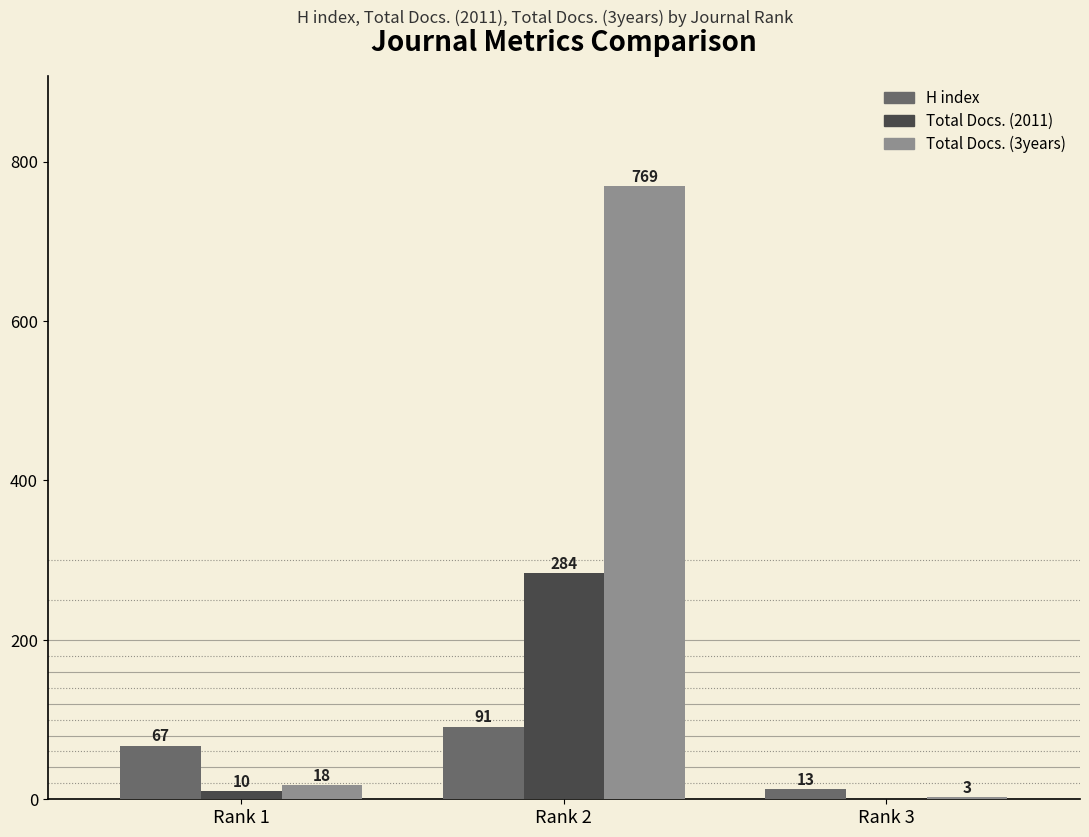

What is the difference between the Total Docs. (3years) values at Rank 2 and Rank 3?

766